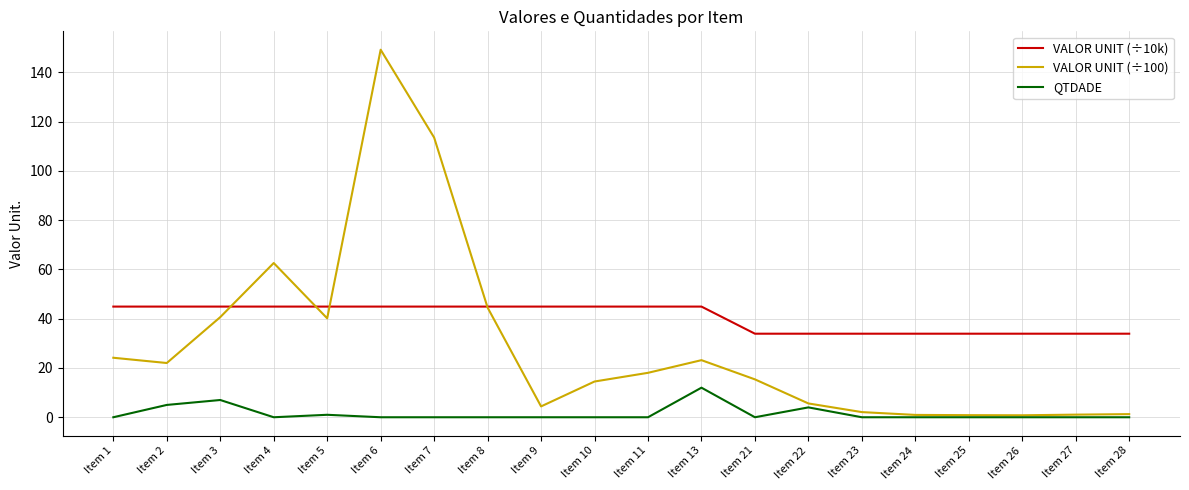

Does the chart display data point markers on the line(s)?

No